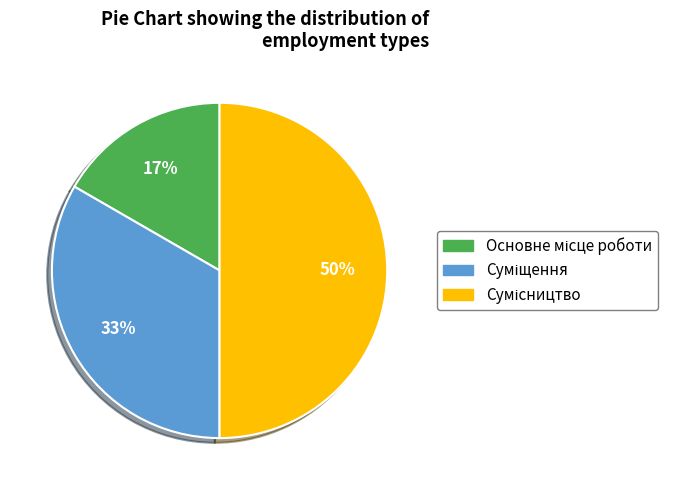

To the nearest percent, what is the difference between the largest and smallest slice percentages?

33%